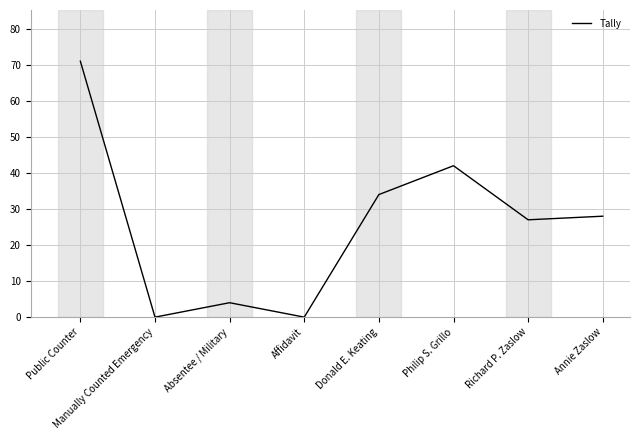

What position from the right is Annie Zaslow?

1